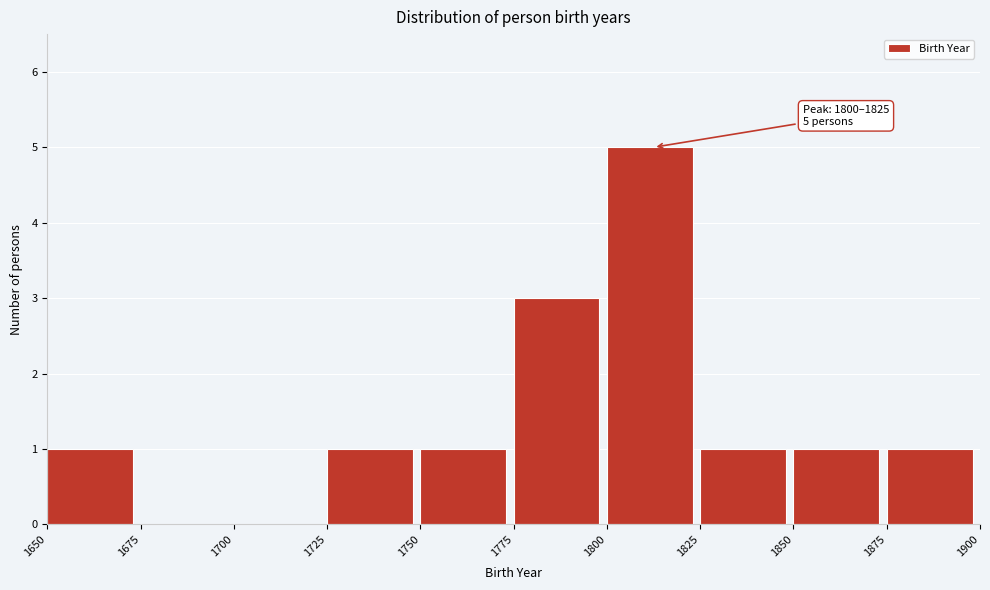

Which range on the x-axis has the tallest bar?

1800 to 1825